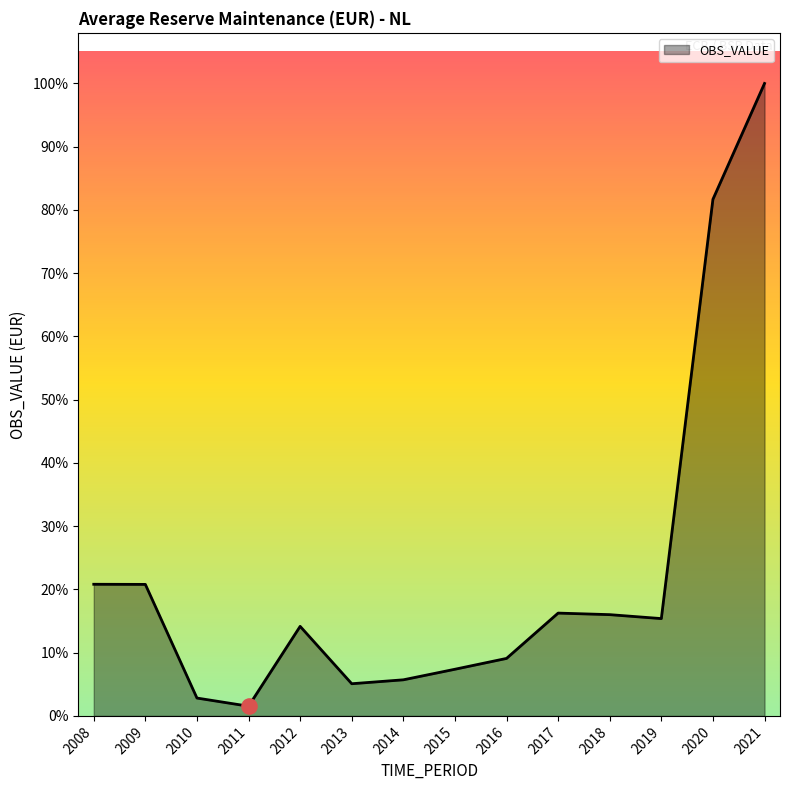

Is this an area chart (filled region under the line)?

Yes